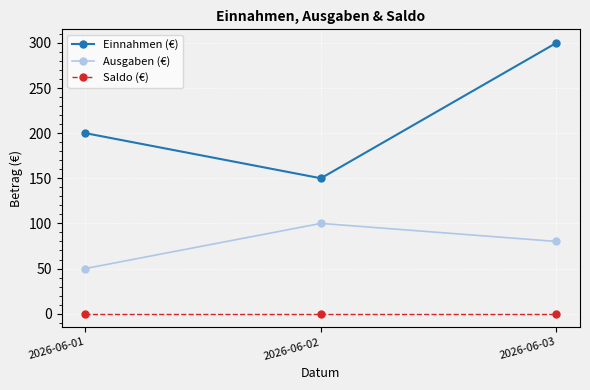

What is the sum of all Ausgaben (€) values?

230